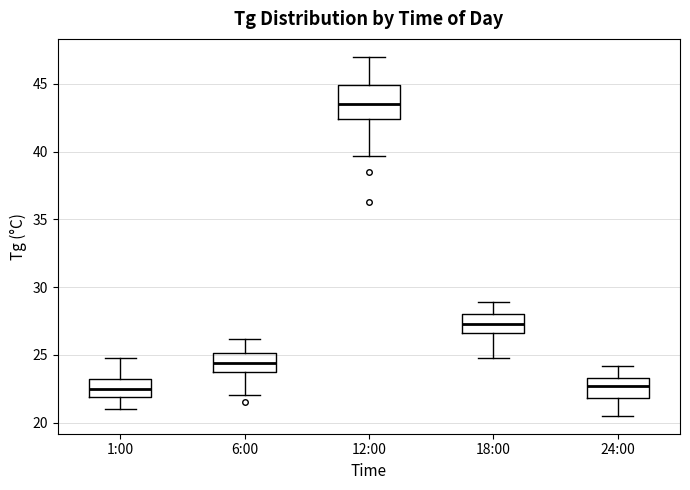

Reading left to right, read every box against the y-axis: the position of its median line, the range the box covers, and the ends of its whiskers. The values are not printed on the chart, so give them approximately, as read against the axis.

1:00: median 22.5, box 22.0 to 23.0, whiskers 21.0 to 25.0
6:00: median 24.5, box 23.5 to 25.0, whiskers 22.0 to 26.0
12:00: median 43.5, box 42.5 to 45.0, whiskers 39.5 to 47.0
18:00: median 27.5, box 26.5 to 28.0, whiskers 25.0 to 29.0
24:00: median 22.5, box 22.0 to 23.5, whiskers 20.5 to 24.0